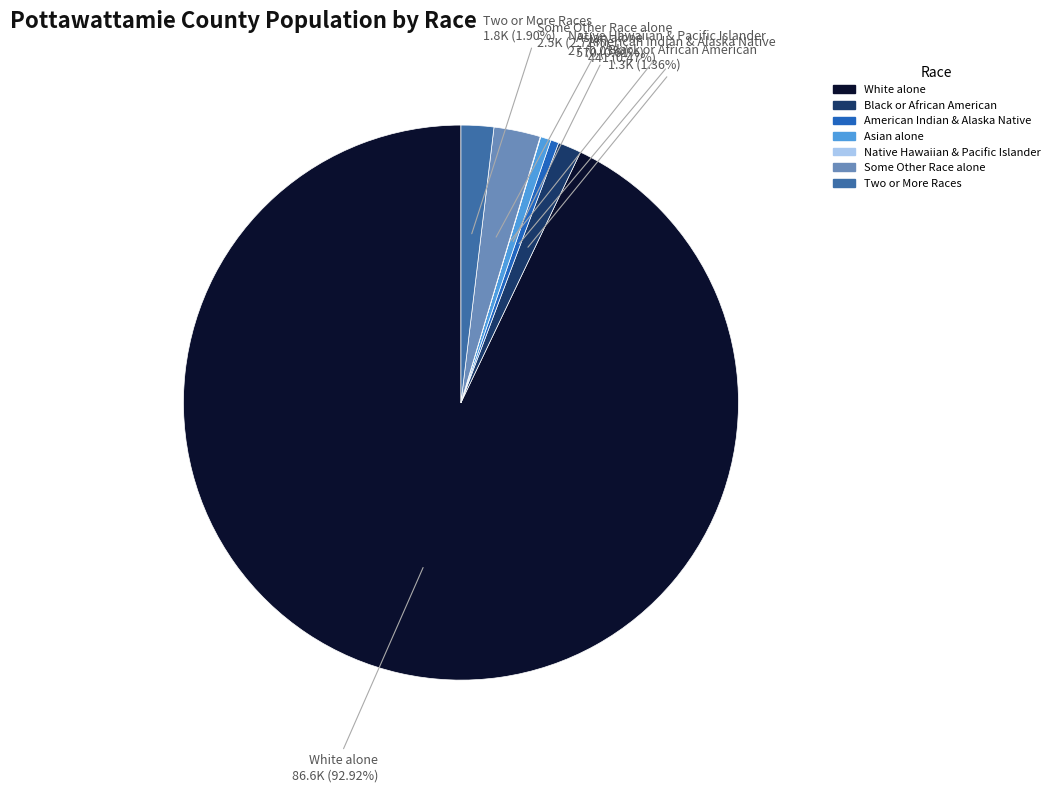

Rank the categories by value from highest to lowest.

White alone, Some Other Race alone, Two or More Races, Black or African American alone, Asian alone, American Indian and Alaska Native, Native Hawaiian and Other Pacific Islander